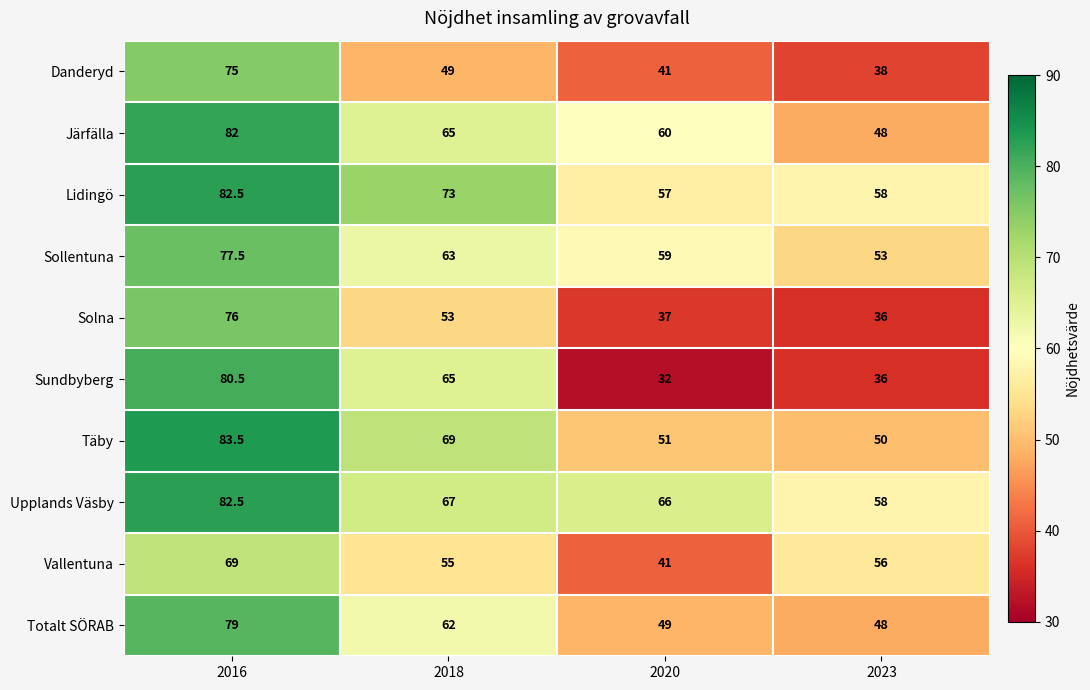

What is the minimum value for Totalt SÖRAB?

48.0